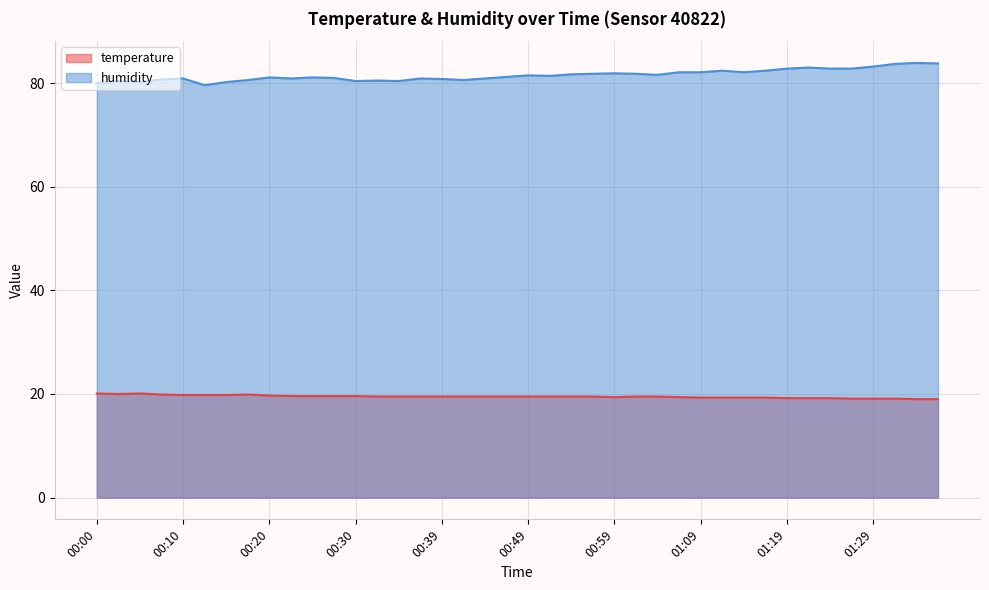

In temperature, how many points are lower than both neighbors (excluding endpoints)?

2